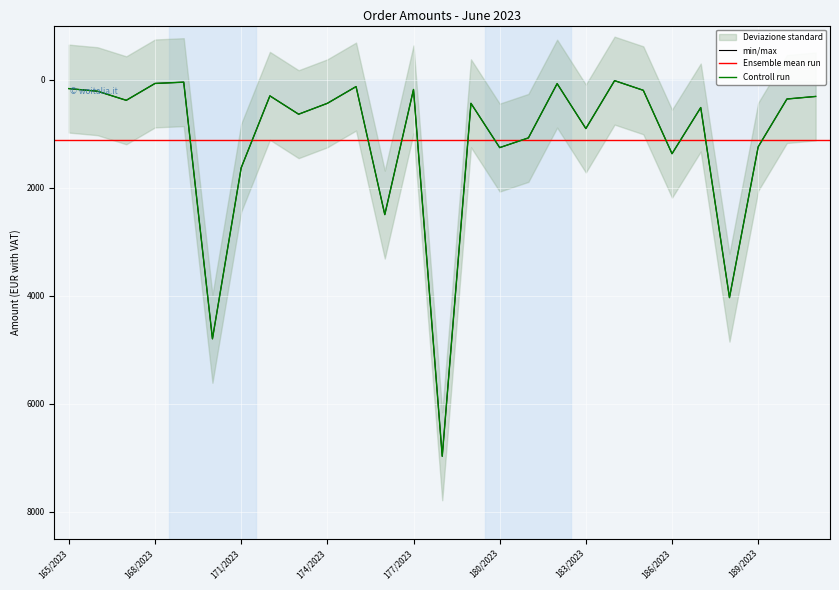

Is it true that Ensemble mean run equals 2382.5 at 186/2023?

False